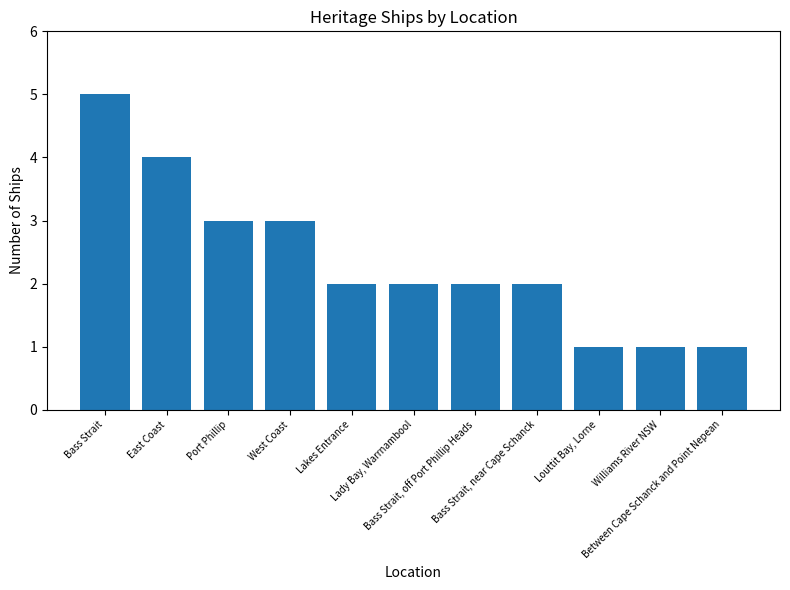

Reading left to right, list all the values displayed in this chart.

5	4	3	3	2	2	2	2	1	1	1